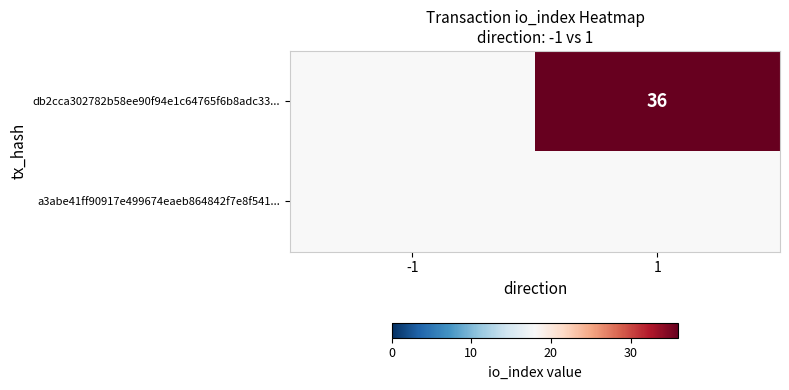

Rank the categories by a3abe41ff90917e499674eaeb864842f7e8f541... value from lowest to highest.

-1, 1